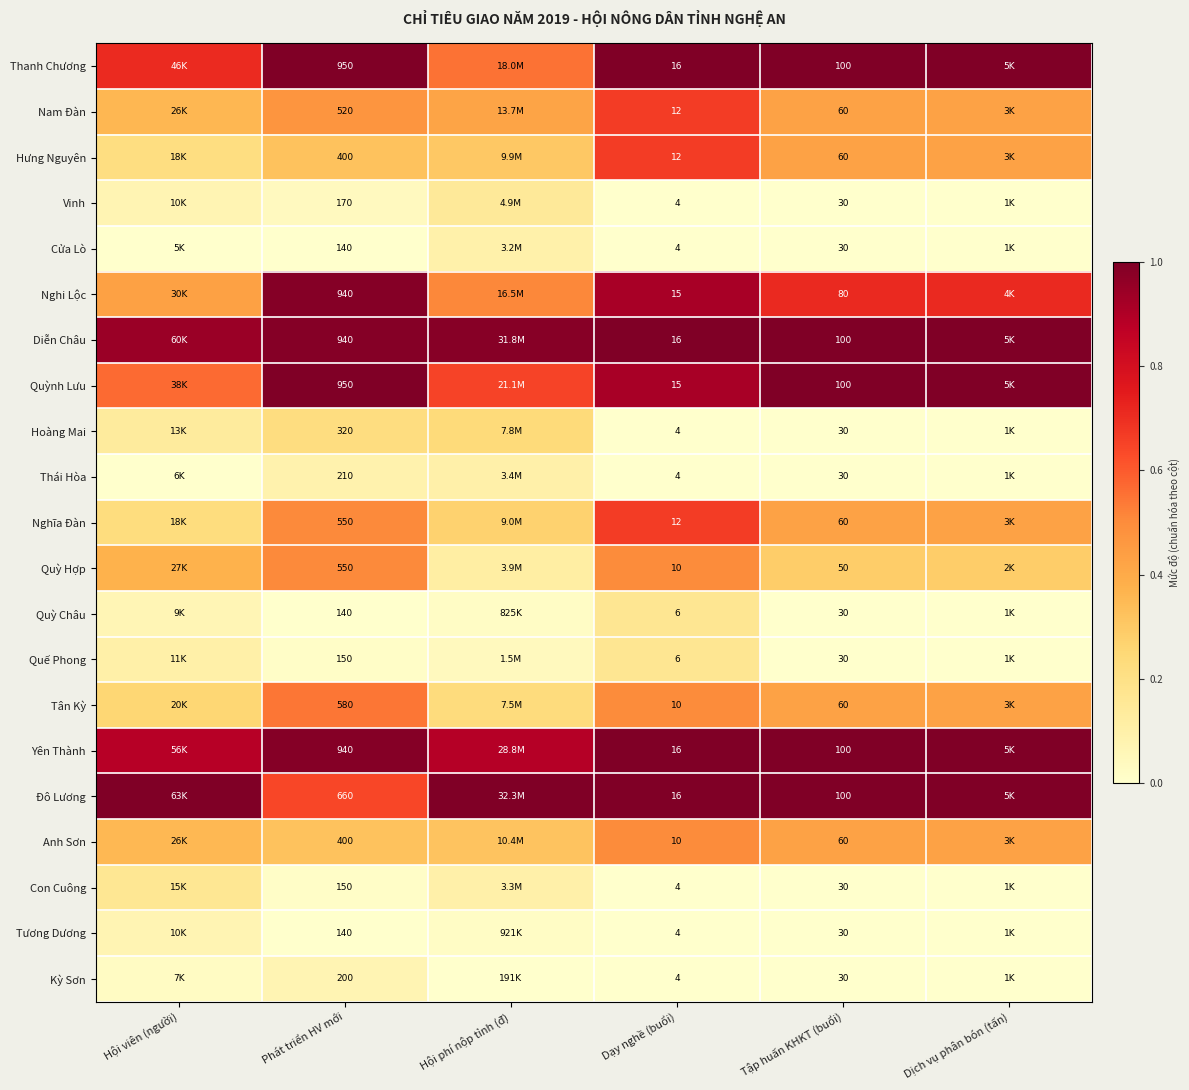

Is the value of Tân Kỳ at Phát triển HV mới greater than the value of Thái Hòa at Dạy nghề (buổi)?

Yes